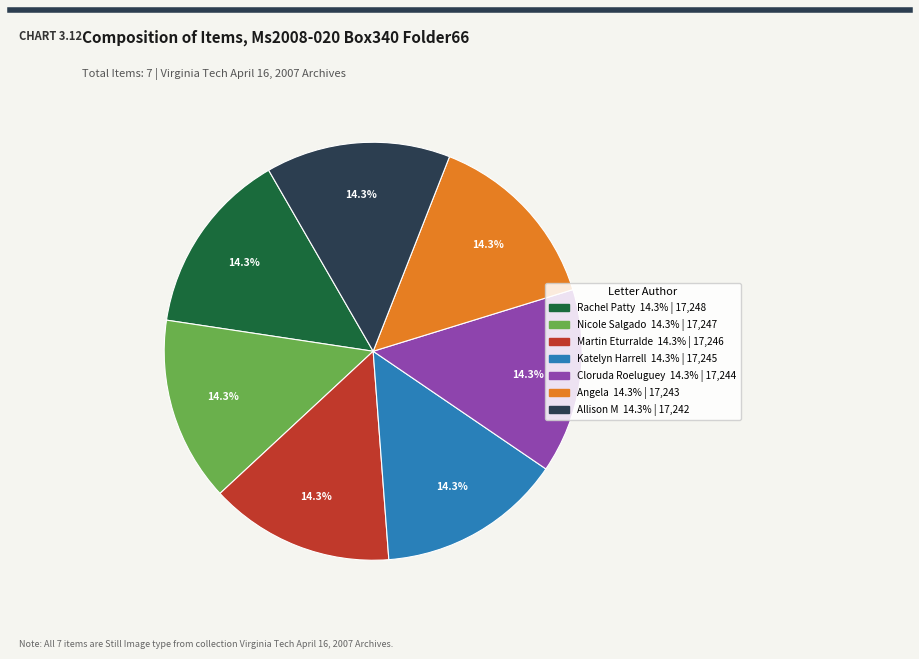

The Angela slice represents 14% of the pie. True or false?

True